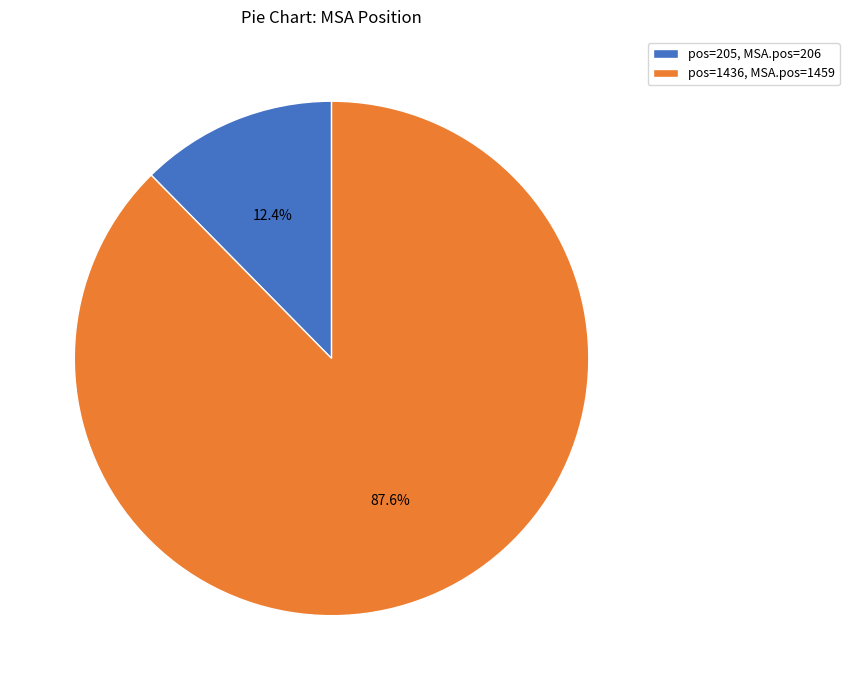

How many slices are in this pie chart?

2